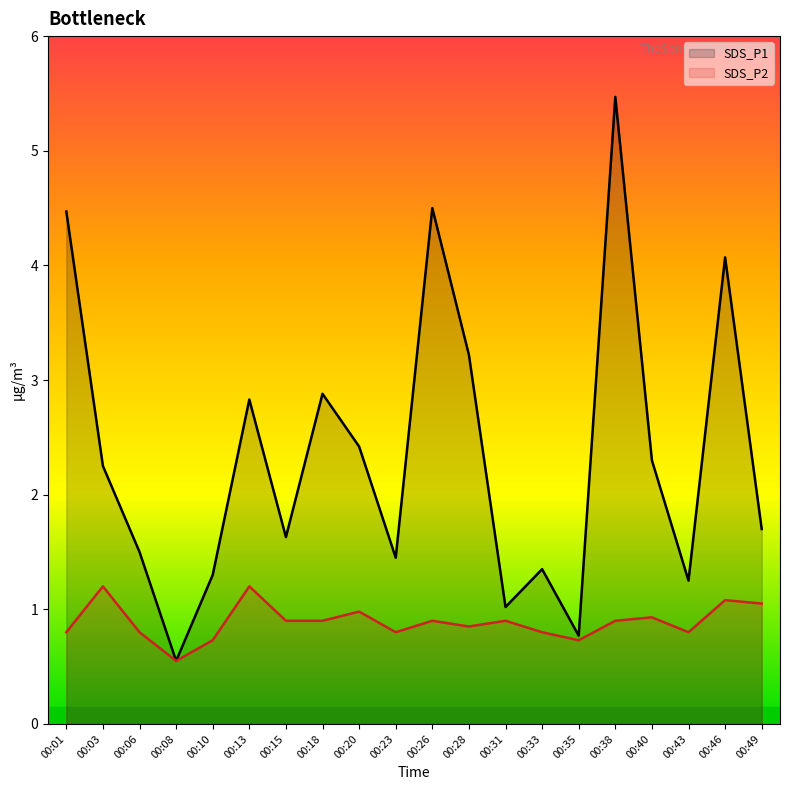

What is the average value of the SDS_P2 series?

0.9